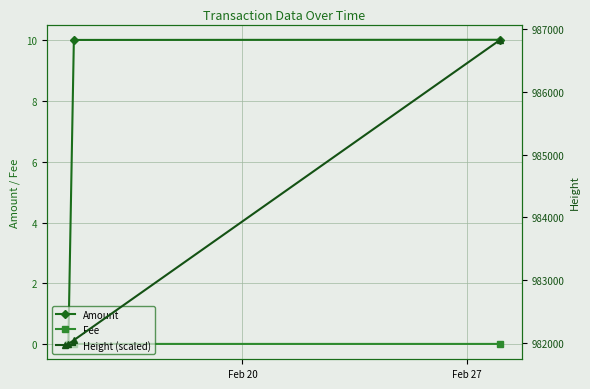

At how many categories does at least one series exceed 815791?

3